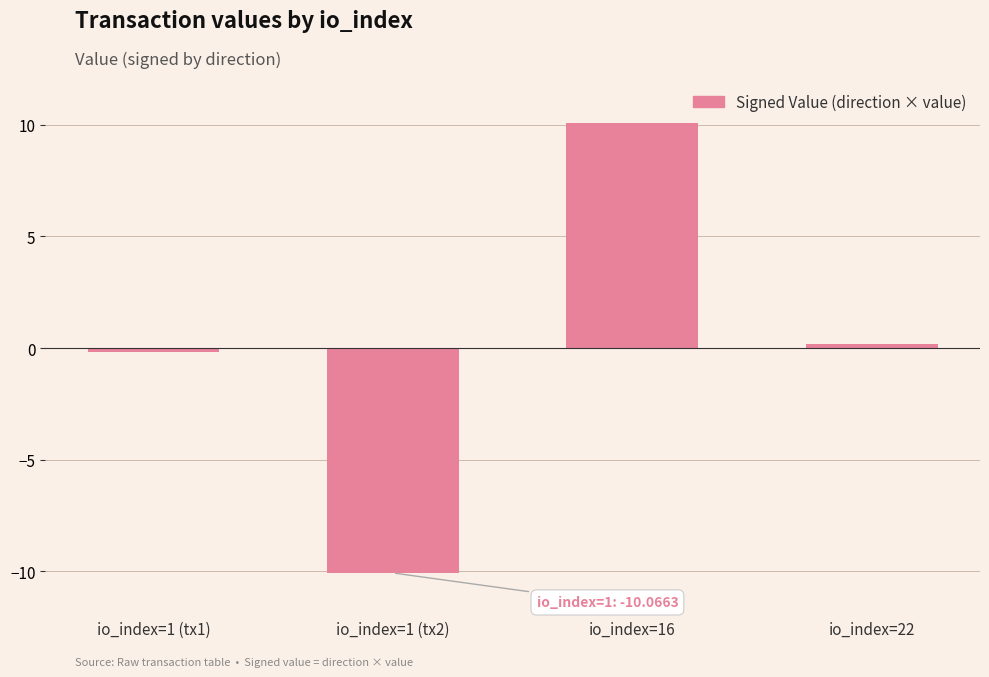

Which label corresponds to the largest value in the chart?

io_index=16